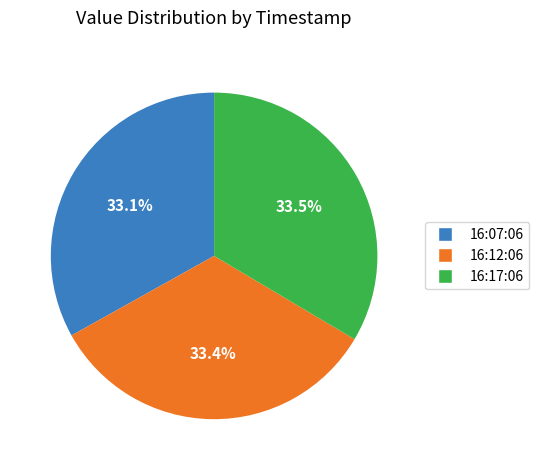

How much of the chart is everything except 16:12:06?

66.6%